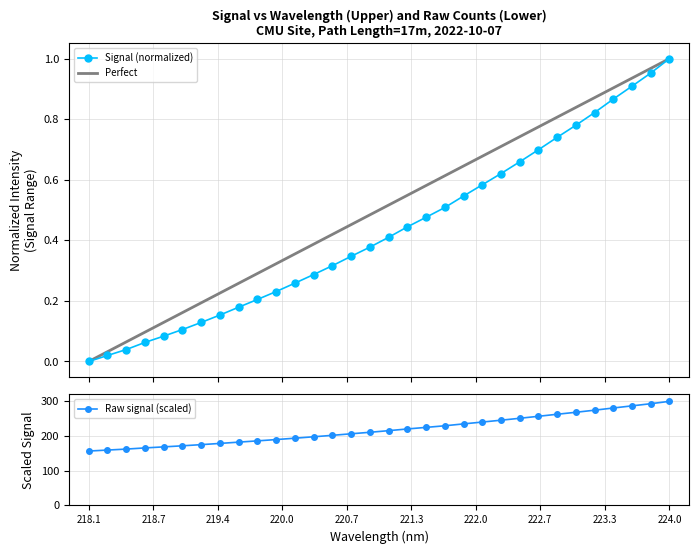

How many lines are shown in the chart?

2